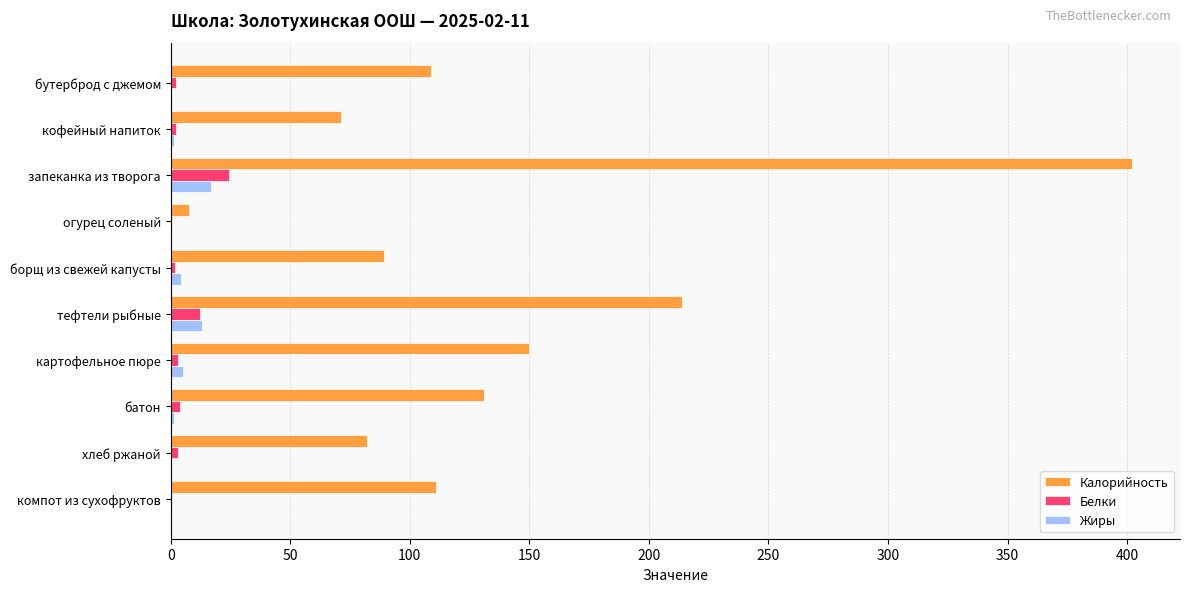

Which series has the largest total across all categories?

Калорийность